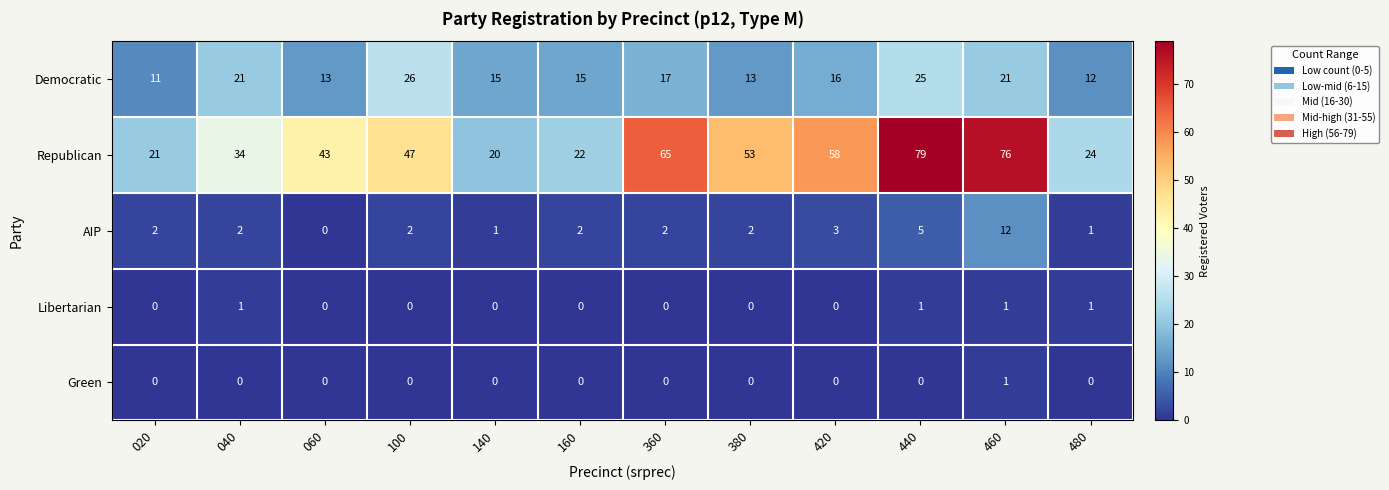

Which series changed the most between 420 and 480?

Republican